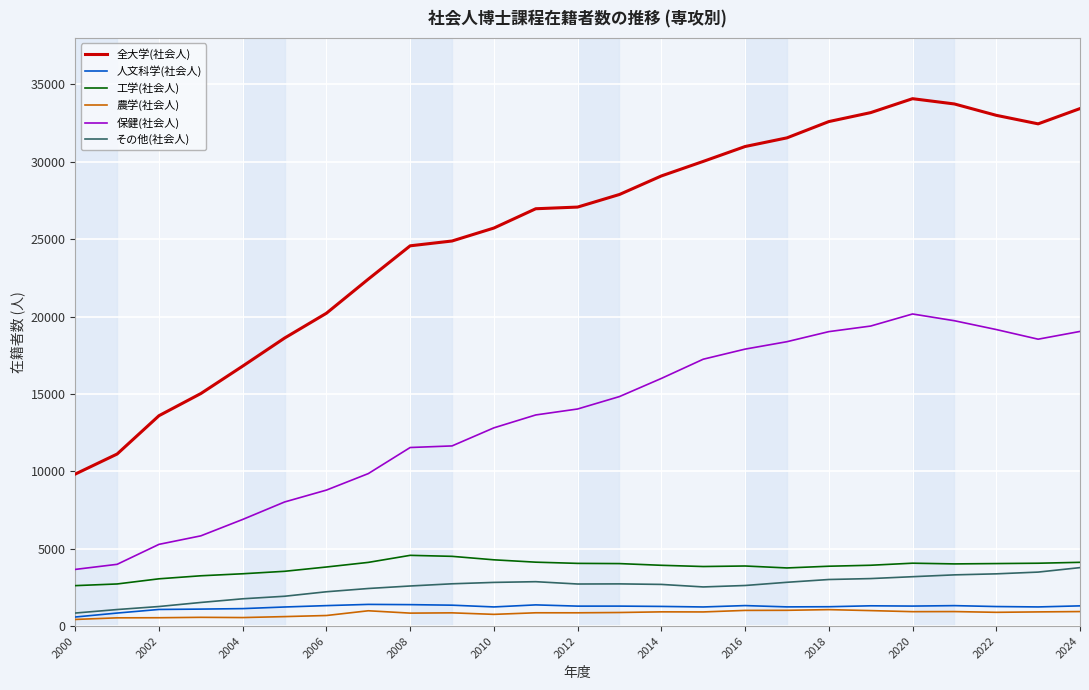

What is the sum of all 全大学(社会人) values?

638750